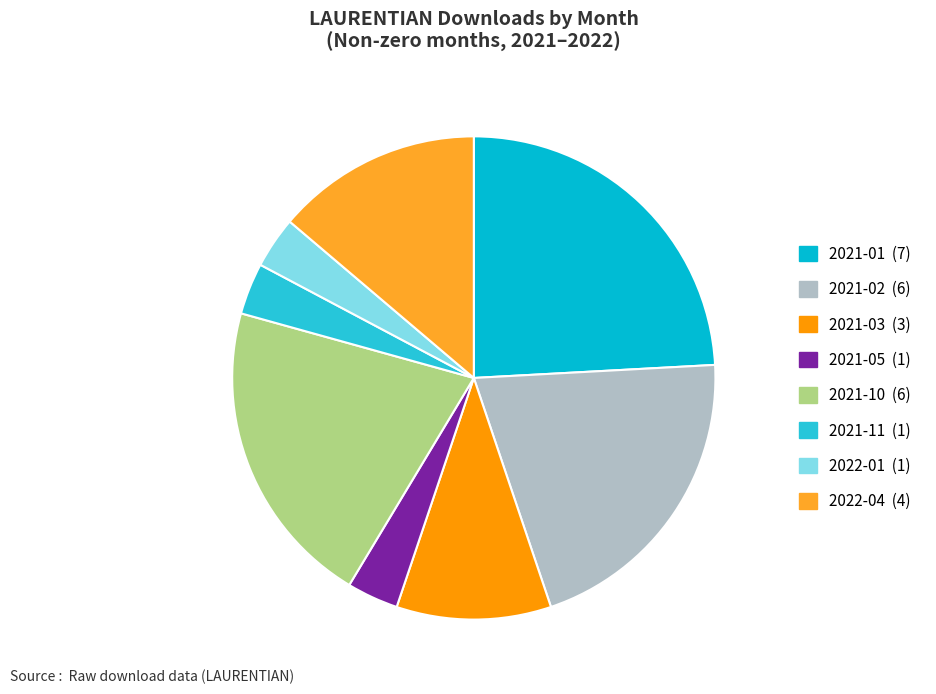

Count the number of slices in the pie.

8